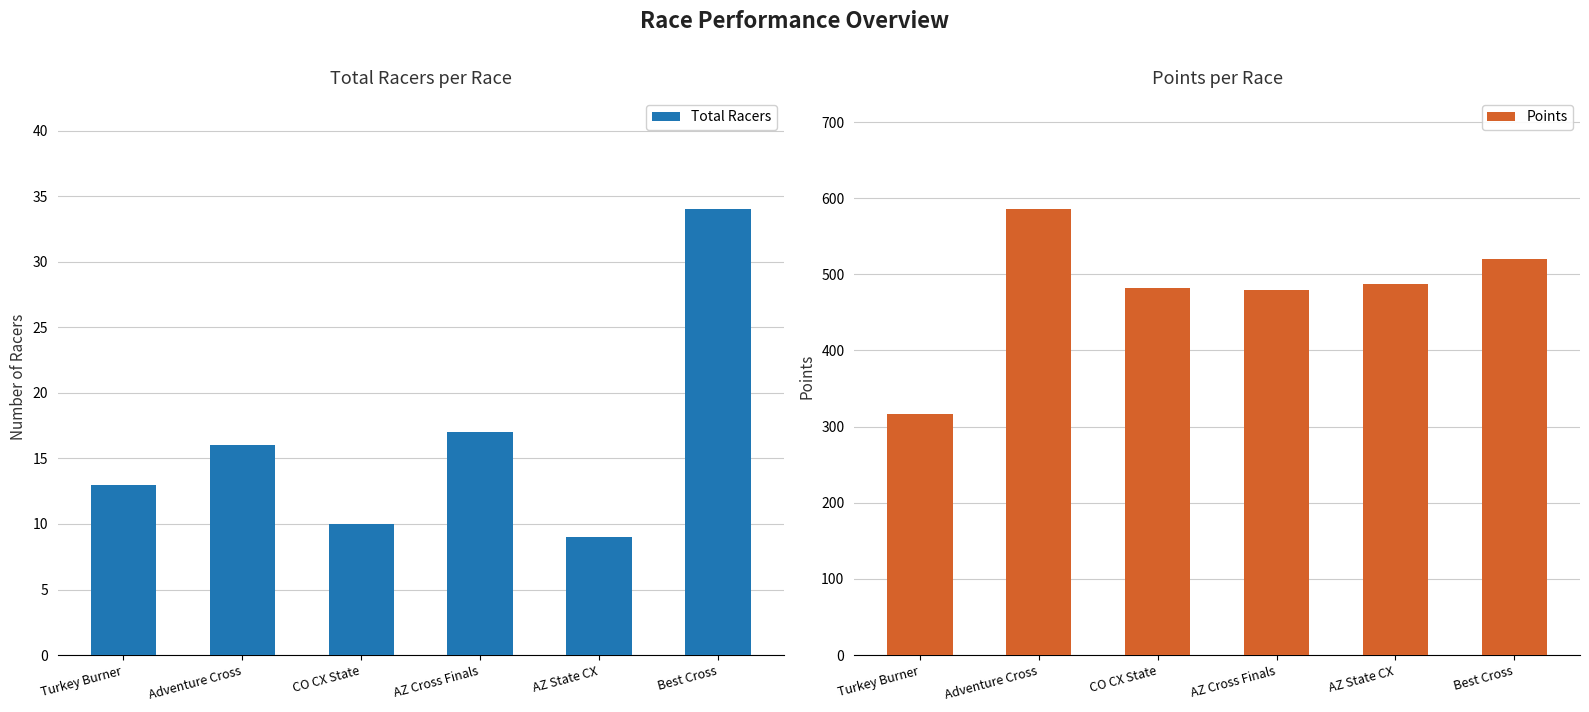

Rank the categories by Points value from highest to lowest.

Adventure Cross, Best Cross, AZ State CX, CO CX State, AZ Cross Finals, Turkey Burner